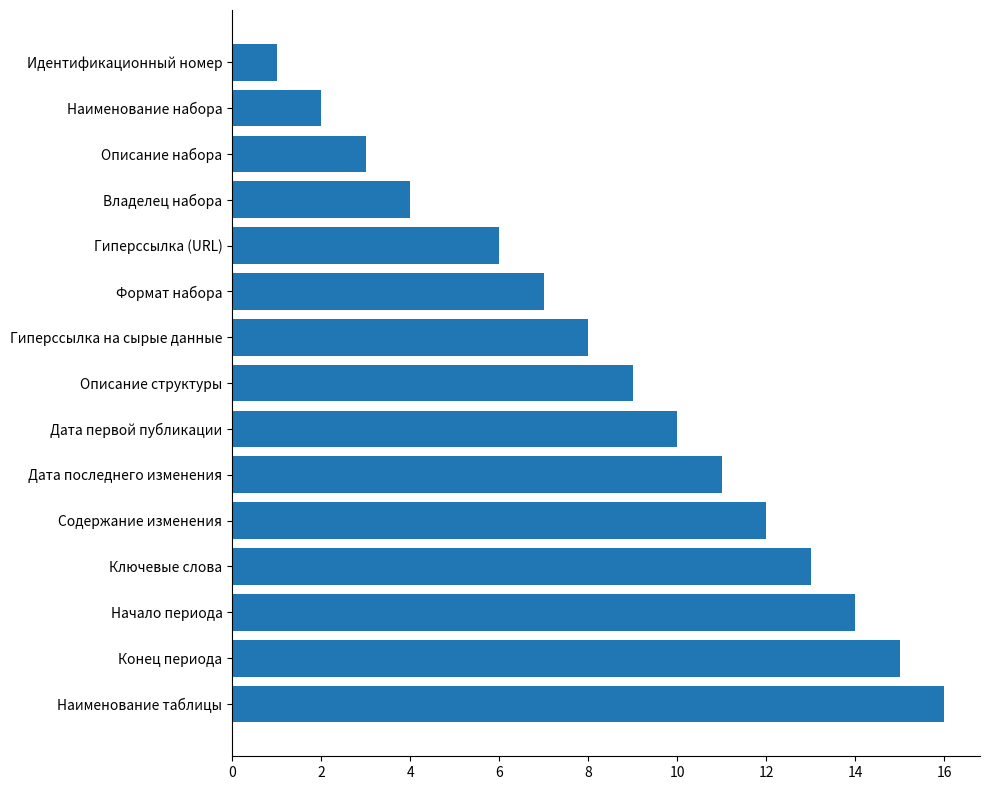

Between Описание структуры and Дата первой публикации, which is larger?

Дата первой публикации